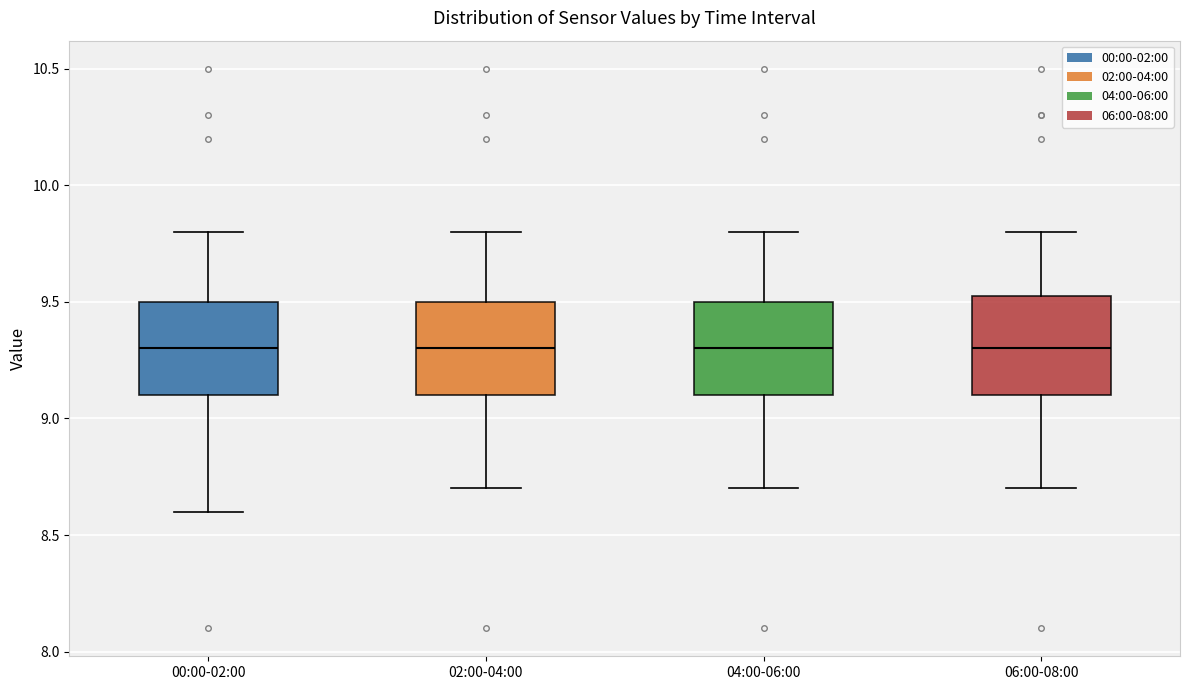

Where is the lower edge of the box for 00:00-02:00 on the y-axis? The values are not printed on the chart, so give them approximately, as read against the axis.

9.10